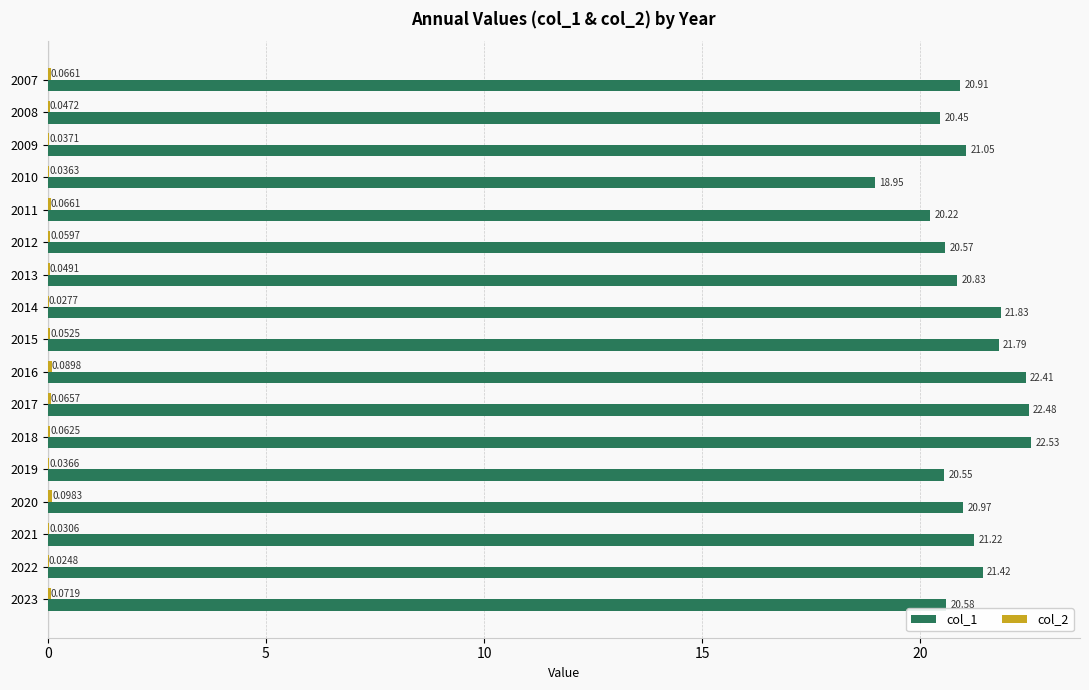

Which series has the largest total across all categories?

col_1